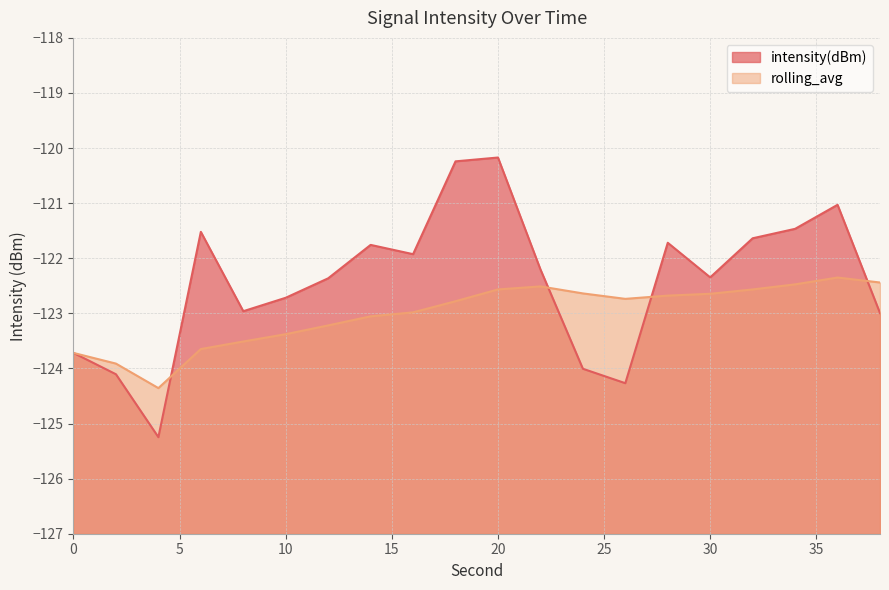

True or false: rolling_avg has a value of -124.4 at 4.

True